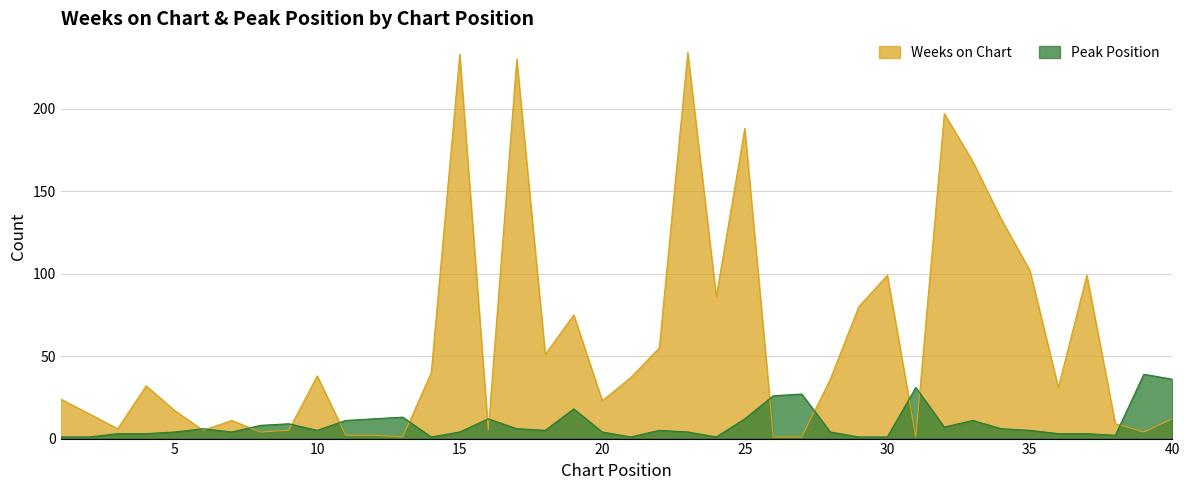

At which label does Weeks on Chart first exceed 32?

10